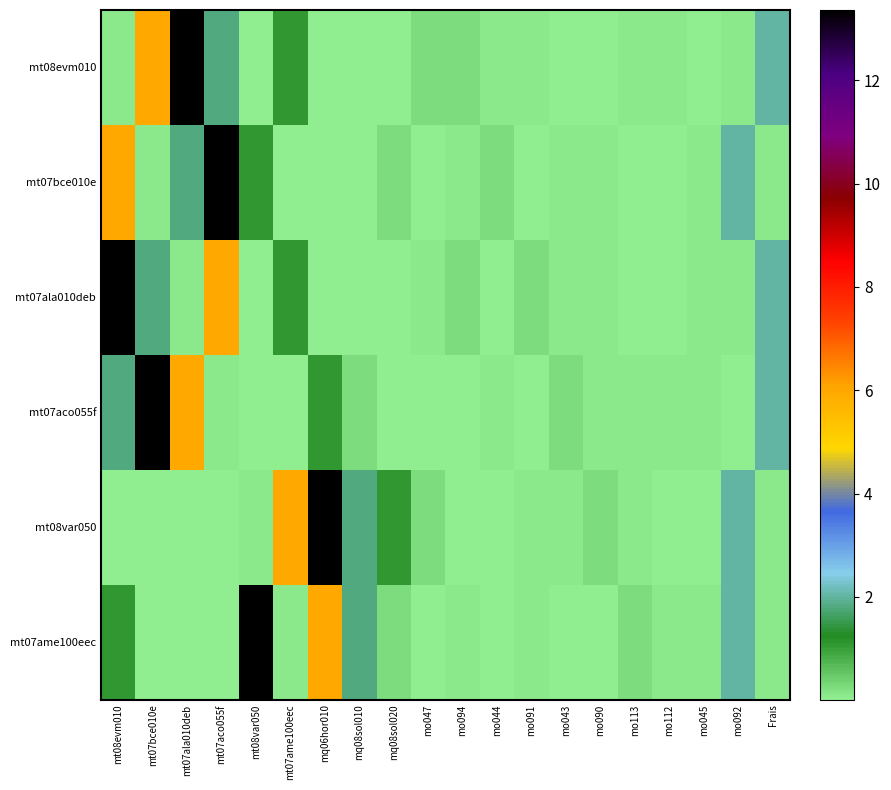

Which series has the largest total across all categories?

mt08evm010